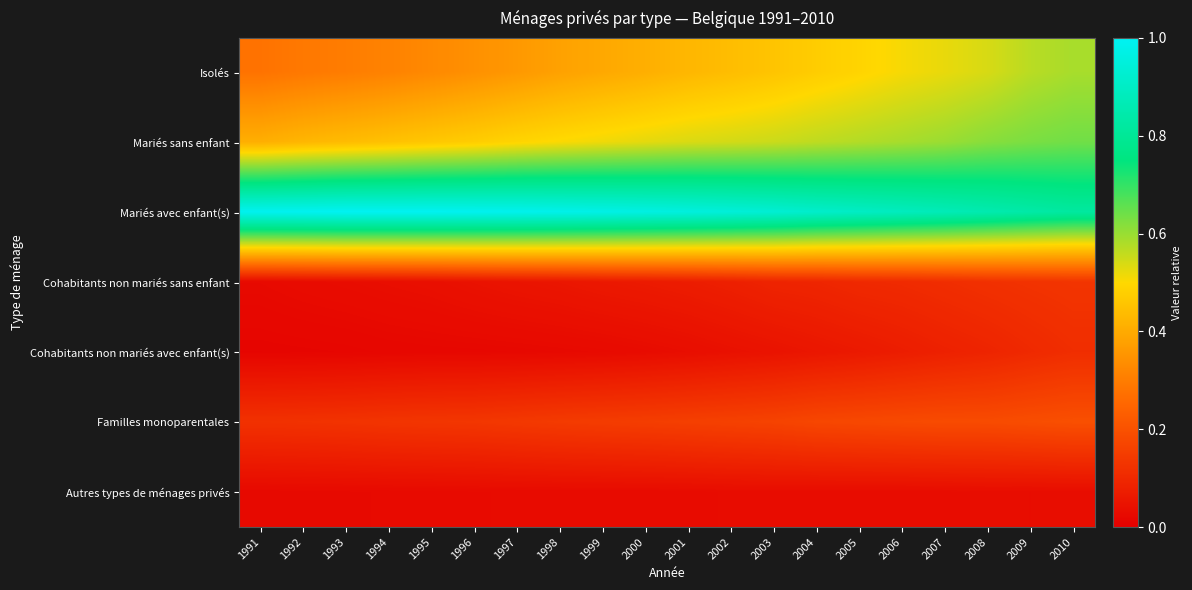

Reading right to left, list all the values displayed in this chart.

Isolés: 2010=0.6	2009=0.6	2008=0.5	2007=0.5	2006=0.5	2005=0.5	2004=0.5	2003=0.5	2002=0.4	2001=0.4	2000=0.4	1999=0.4	1998=0.4	1997=0.4	1996=0.3	1995=0.3	1994=0.3	1993=0.3	1992=0.3	1991=0.3
Mariés sans enfant: 2010=0.6	2009=0.6	2008=0.6	2007=0.6	2006=0.6	2005=0.6	2004=0.6	2003=0.6	2002=0.5	2001=0.5	2000=0.5	1999=0.5	1998=0.5	1997=0.5	1996=0.5	1995=0.5	1994=0.4	1993=0.4	1992=0.4	1991=0.4
Mariés avec enfant(s): 2010=0.8	2009=0.8	2008=0.9	2007=0.9	2006=0.9	2005=0.9	2004=0.9	2003=0.9	2002=0.9	2001=1.0	2000=1.0	1999=1.0	1998=1.0	1997=1.0	1996=1.0	1995=1.0	1994=1.0	1993=1.0	1992=1.0	1991=1.0
Cohabitants non mariés sans enfant: 2010=0.1	2009=0.1	2008=0.1	2007=0.1	2006=0.1	2005=0.1	2004=0.1	2003=0.1	2002=0.1	2001=0.1	2000=0.1	1999=0.1	1998=0.1	1997=0.1	1996=0.0	1995=0.0	1994=0.0	1993=0.0	1992=0.0	1991=0.0
Cohabitants non mariés avec enfant(s): 2010=0.1	2009=0.1	2008=0.1	2007=0.1	2006=0.1	2005=0.1	2004=0.1	2003=0.0	2002=0.0	2001=0.0	2000=0.0	1999=0.0	1998=0.0	1997=0.0	1996=0.0	1995=0.0	1994=0.0	1993=0.0	1992=0.0	1991=0.0
Familles monoparentales: 2010=0.2	2009=0.2	2008=0.2	2007=0.2	2006=0.2	2005=0.2	2004=0.2	2003=0.2	2002=0.2	2001=0.2	2000=0.2	1999=0.1	1998=0.1	1997=0.1	1996=0.1	1995=0.1	1994=0.1	1993=0.1	1992=0.1	1991=0.1
Autres types de ménages privés: 2010=0.0	2009=0.0	2008=0.0	2007=0.0	2006=0.0	2005=0.0	2004=0.0	2003=0.0	2002=0.0	2001=0.0	2000=0.0	1999=0.0	1998=0.0	1997=0.0	1996=0.0	1995=0.0	1994=0.0	1993=0.0	1992=0.0	1991=0.0